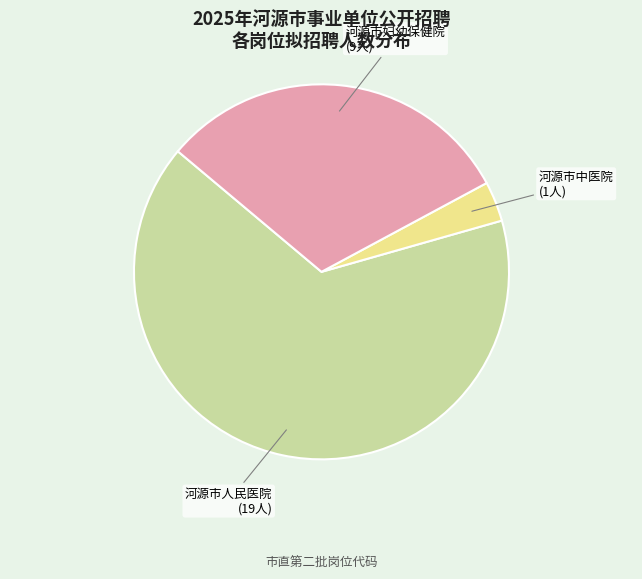

Count the number of slices in the pie.

3